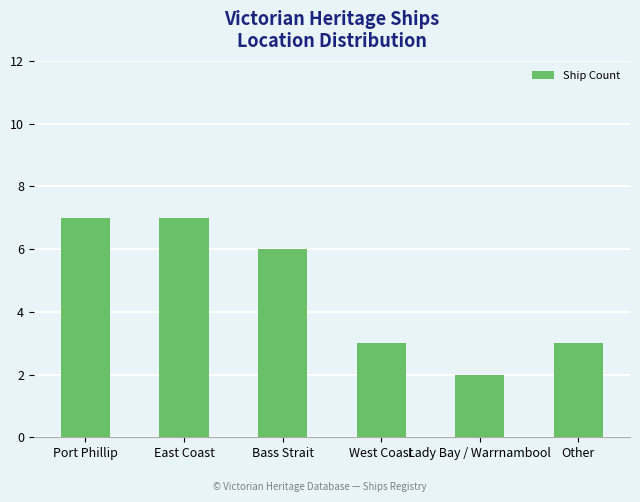

Does the chart contain stacked bars?

No